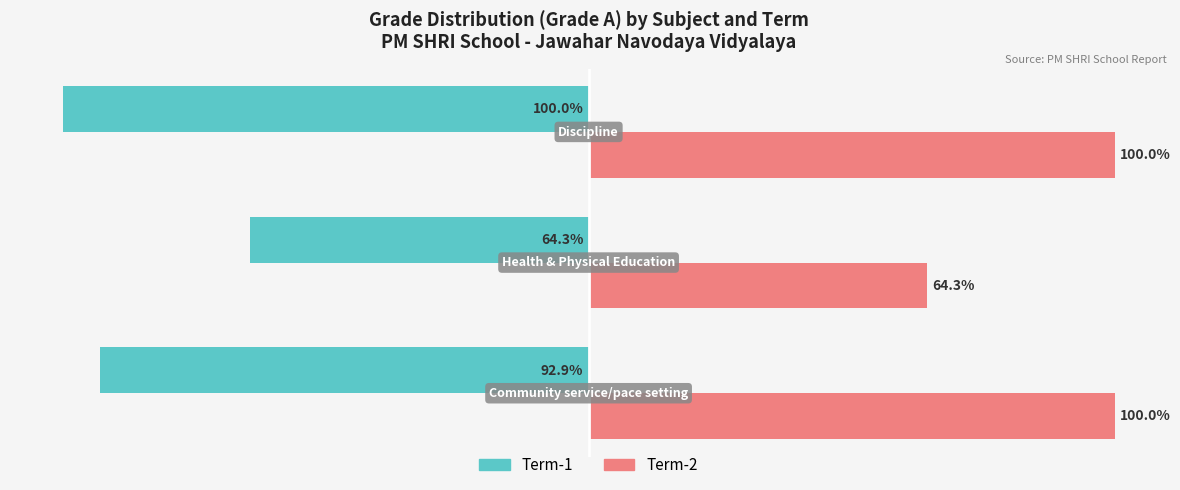

Reading right to left, what are all the values shown in this chart?

Term-1 (Grade A): −75=-100.0	−100=-64.3	−125=-92.9
Term-2 (Grade A): −75=100.0	−100=64.3	−125=100.0